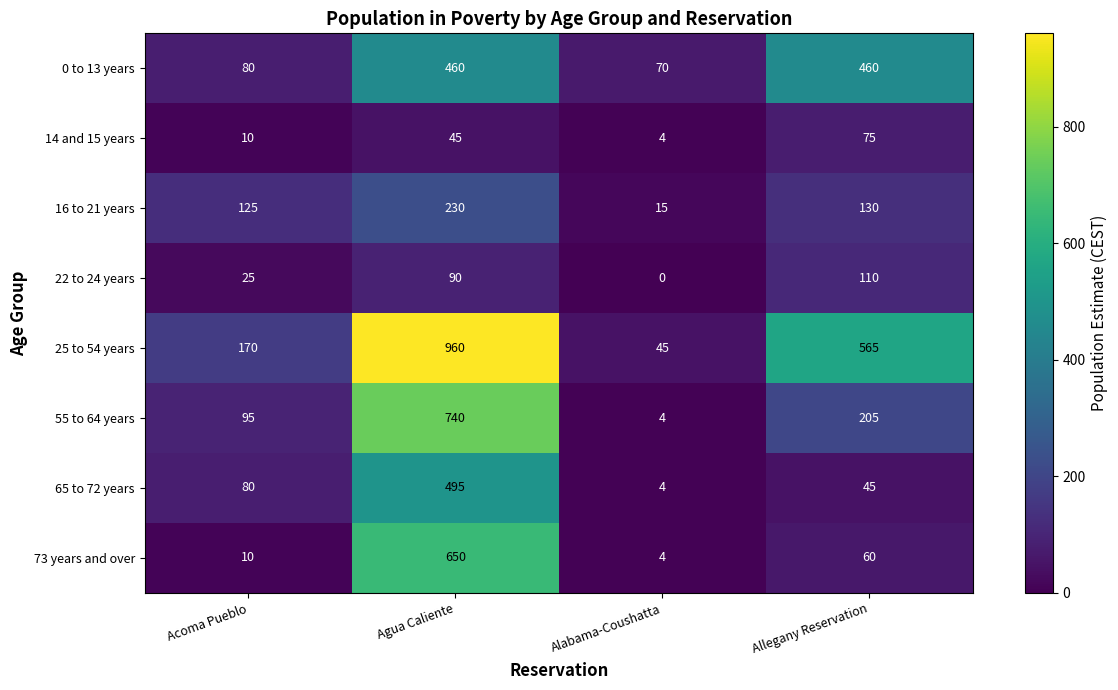

How many series are shown in this chart?

8